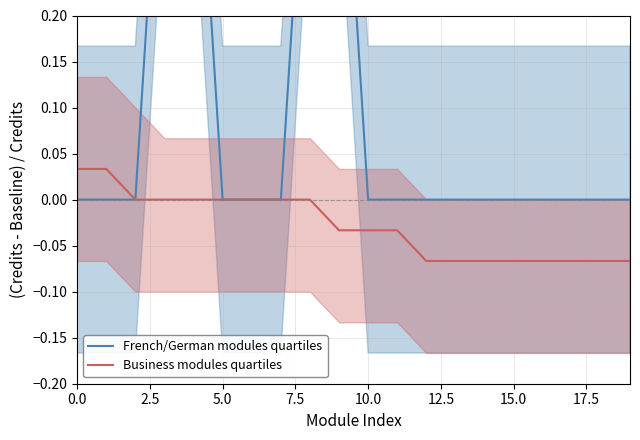

What is the sum of the Business modules quartiles values at 15 and 9?

-0.1